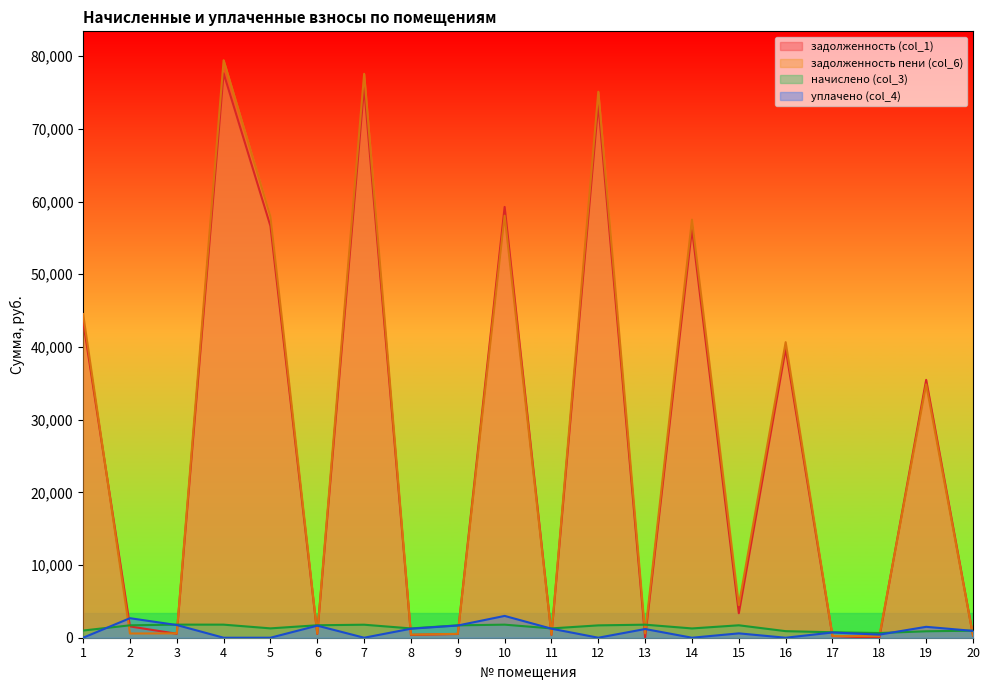

What is the sum of all начислено (col_3) values?

27782.6